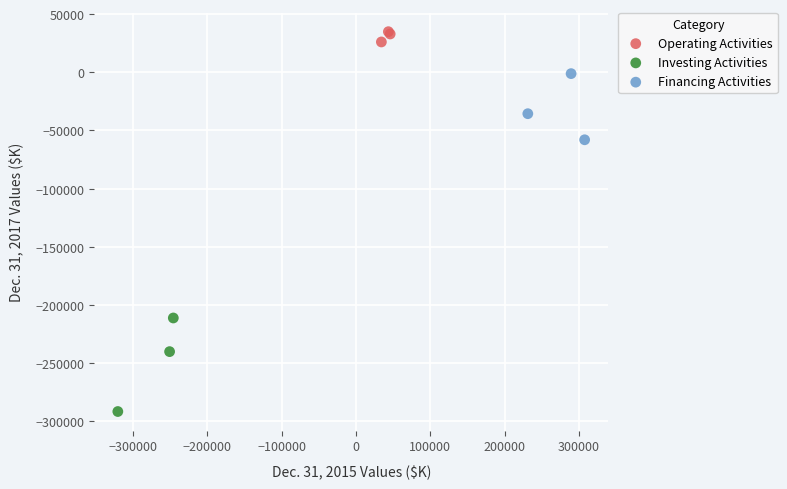

Which series has the largest Y range (max minus min)?

Investing Activities